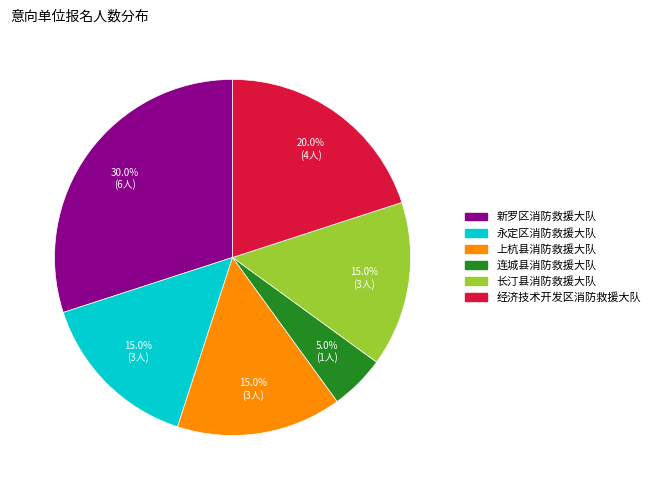

To the nearest percent, what portion does 经济技术开发区消防救援大队 represent?

20%